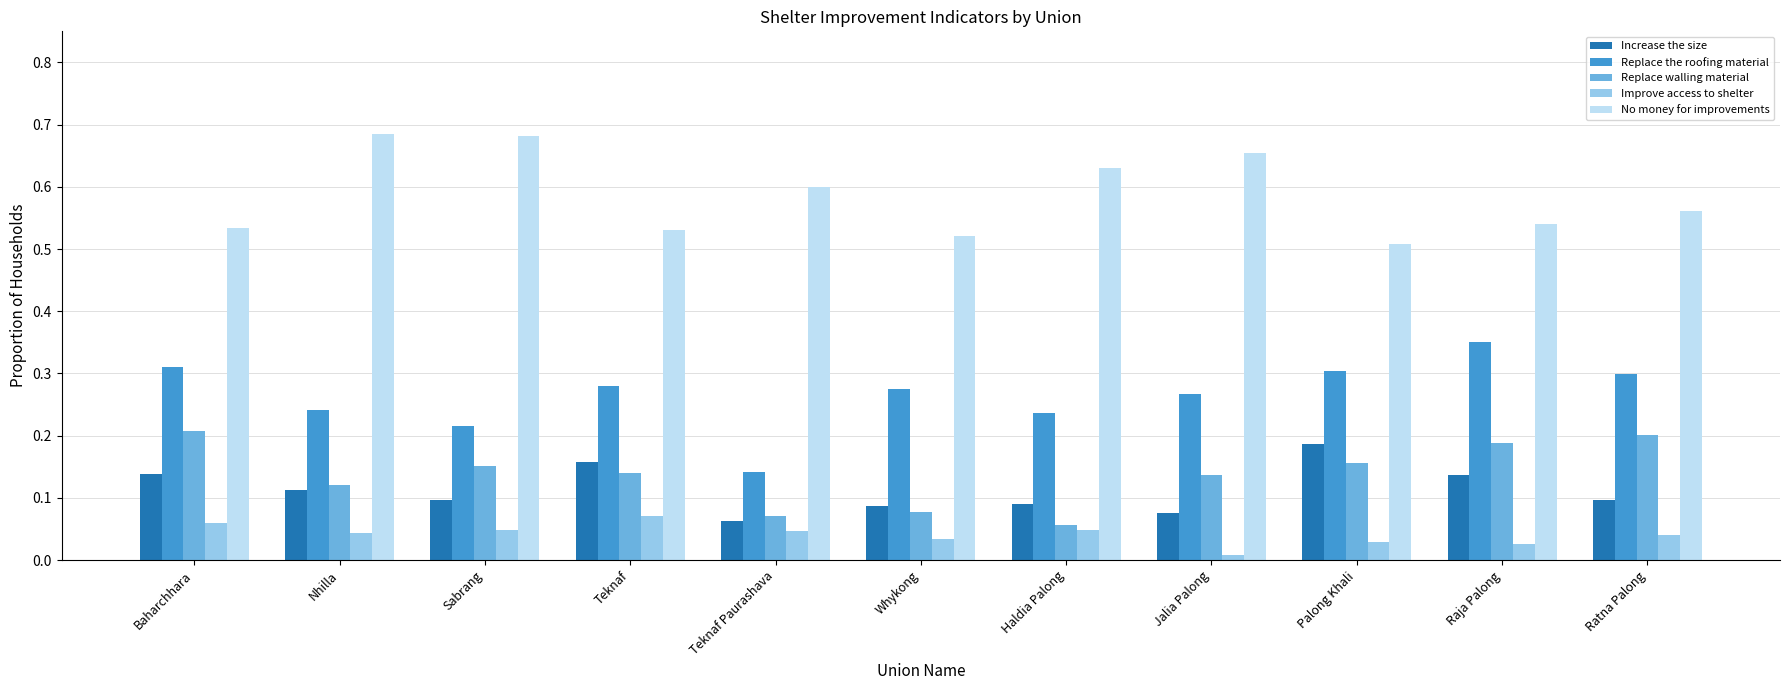

Is it true that No money for improvements equals 1.0 at Raja Palong?

False